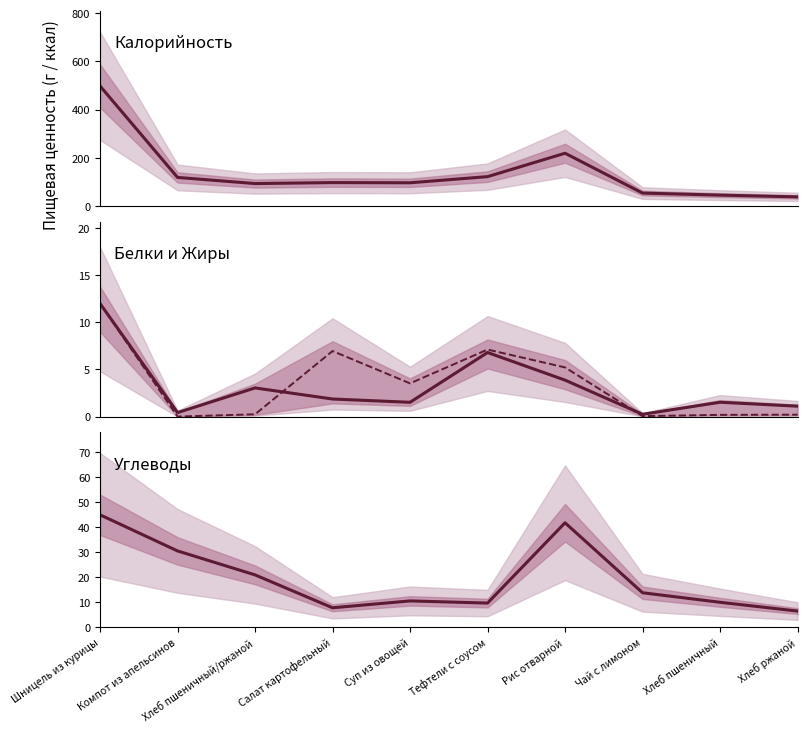

At which category does the chart reach its peak across all series?

Шницель из курицы